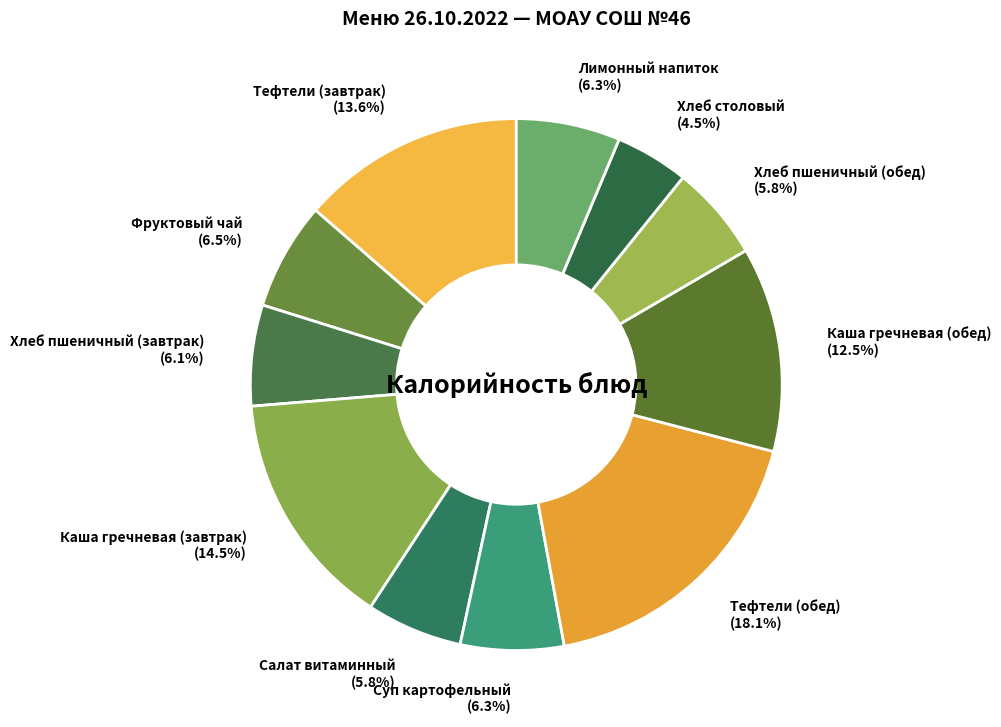

Count the number of slices in the pie.

11